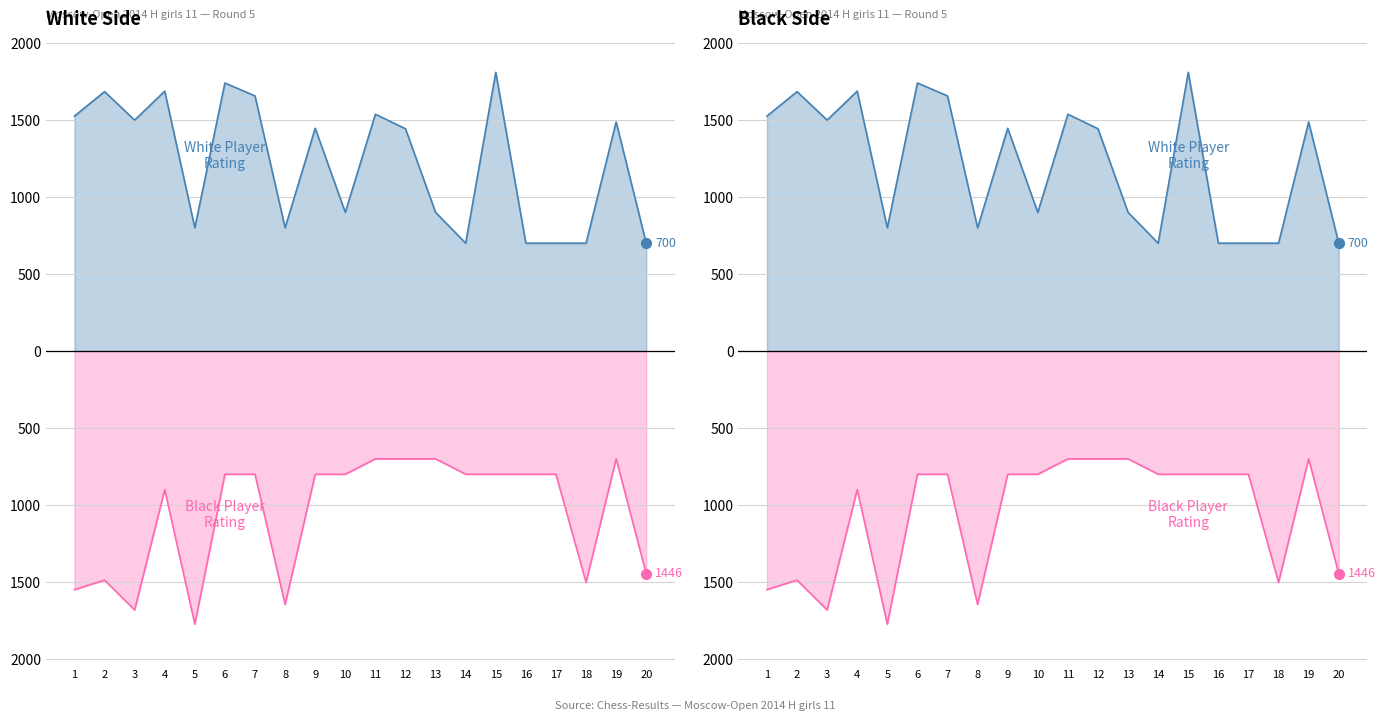

What is the total value across all series at 1?

-24